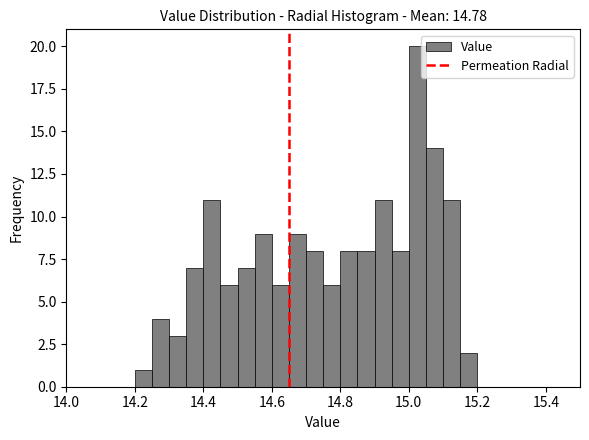

Read against the x-axis, roughly where is the centre of the tallest bar?

15.02